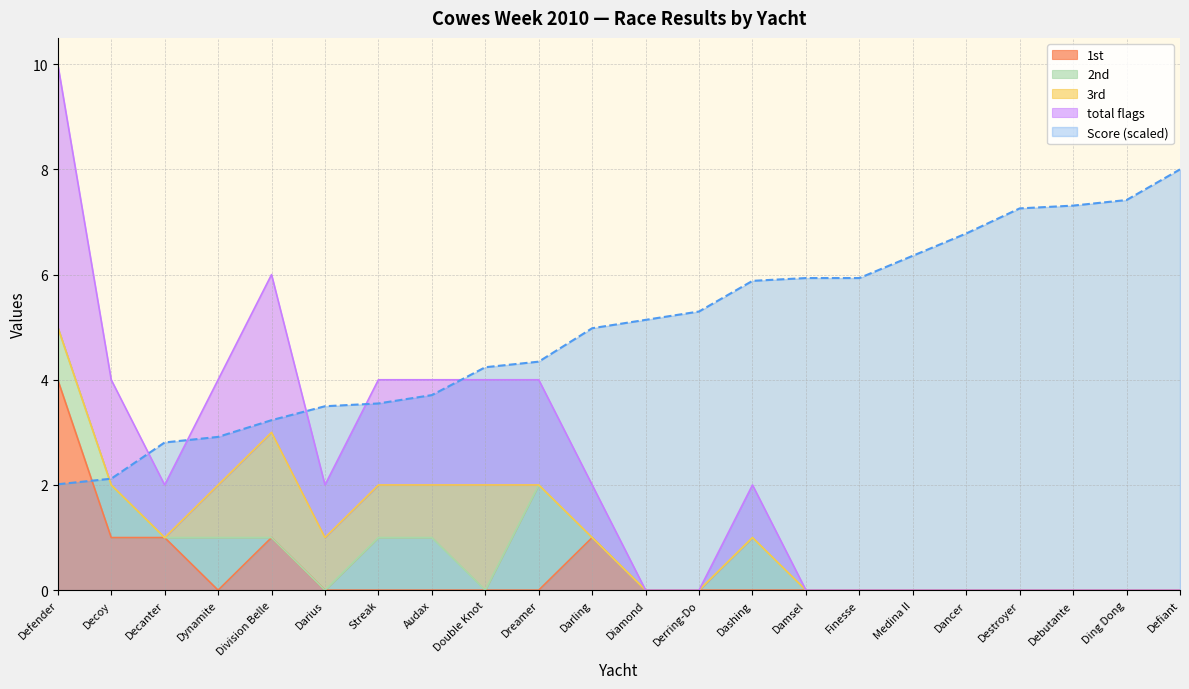

After their last crossing, which series has the higher values: Score (scaled) or 1st?

Score (scaled)